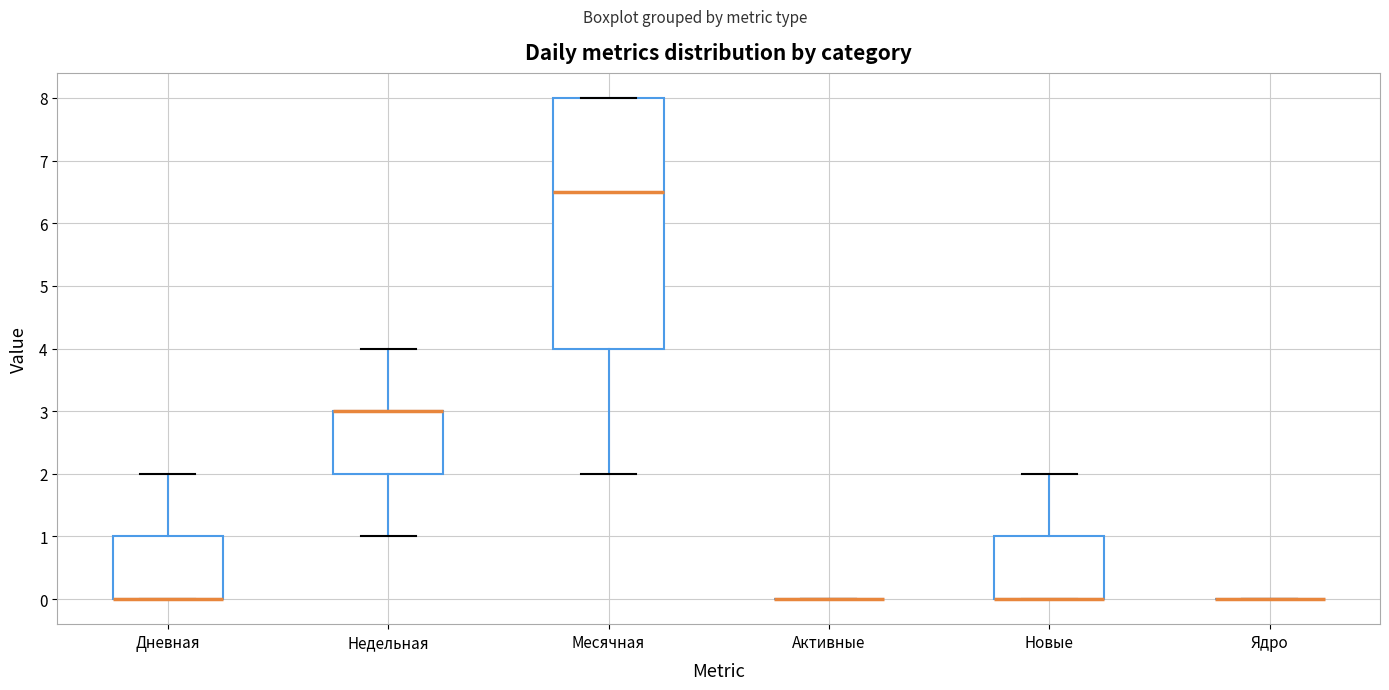

Where is the lower edge of the box for Дневная on the y-axis? The values are not printed on the chart, so give them approximately, as read against the axis.

0.0